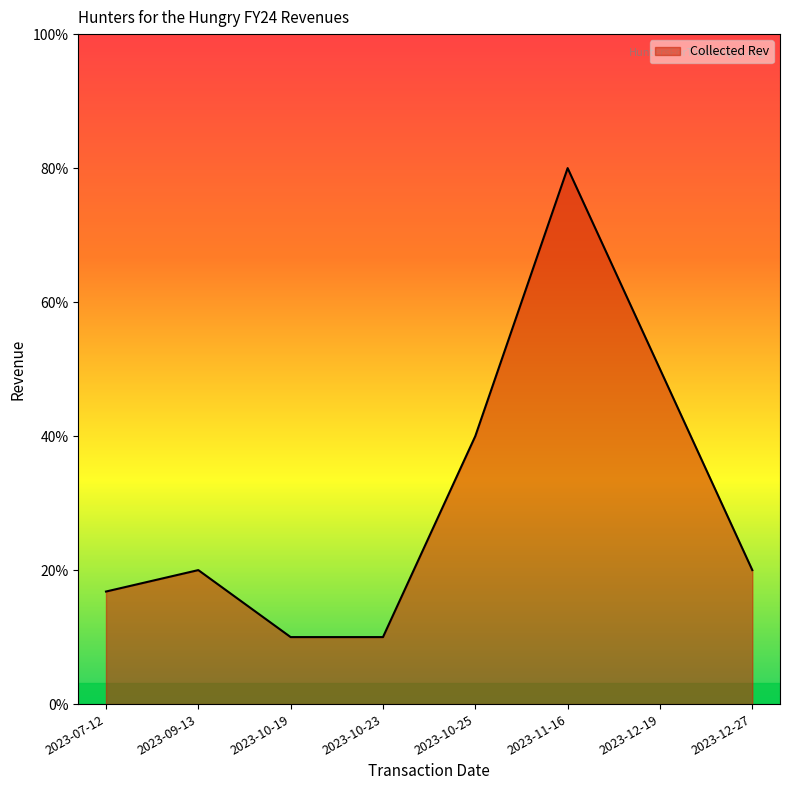

Does the chart have visible grid lines?

No